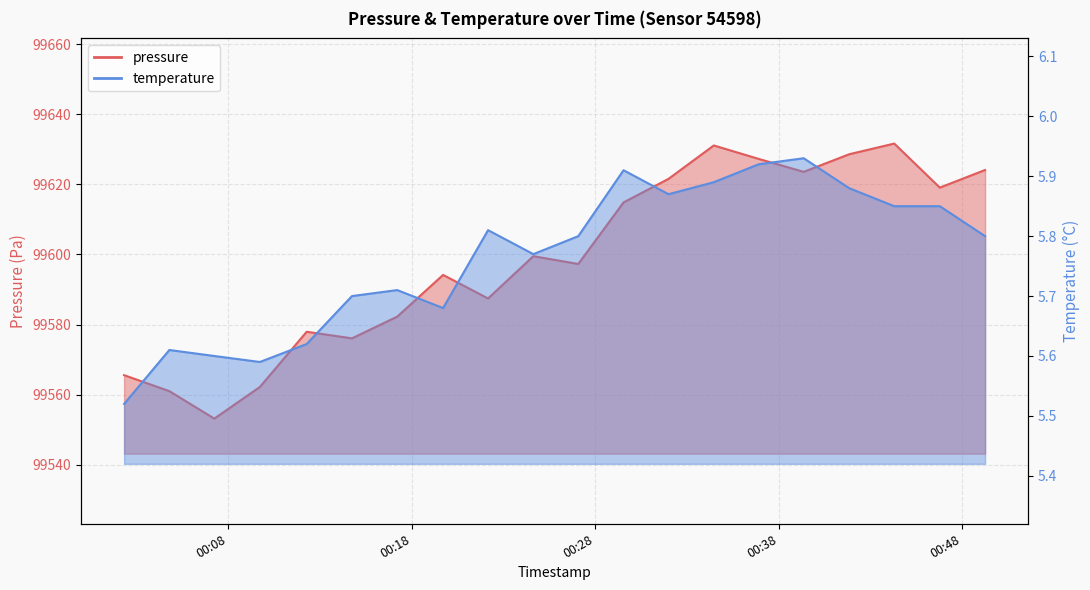

At which category is the sum across all series the highest?

2023-02-04T00:44:18